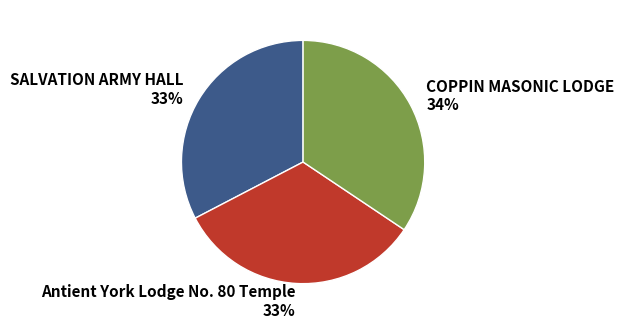

What is the largest slice in the pie chart?

COPPIN MASONIC LODGE